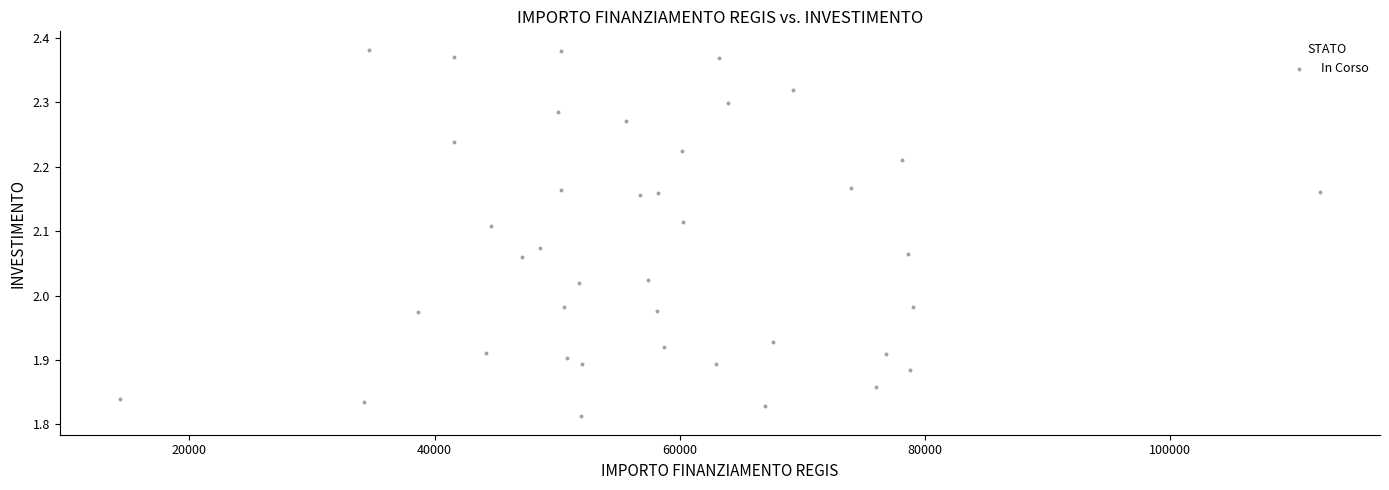

What is the range of Y values (max minus min)?

0.6